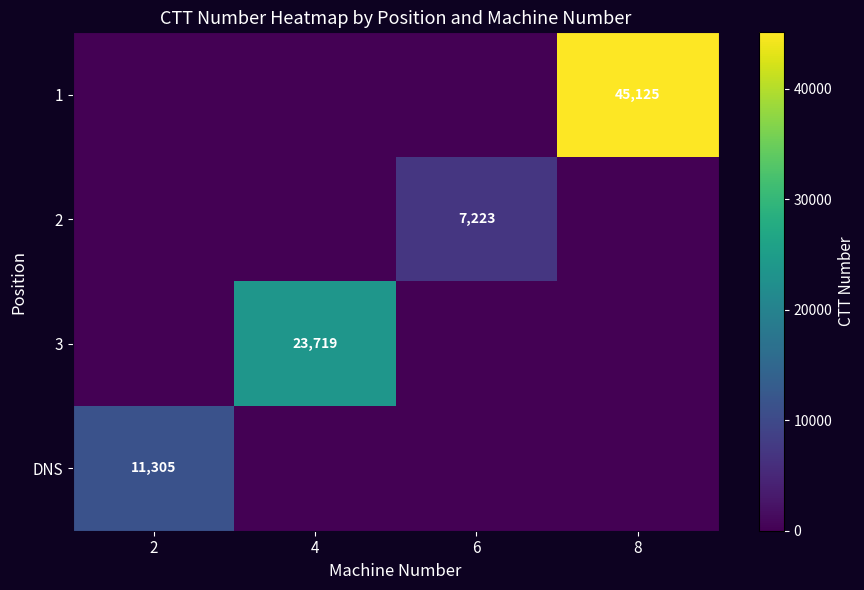

True or false: 2 has a value of 2984 at 6.

False